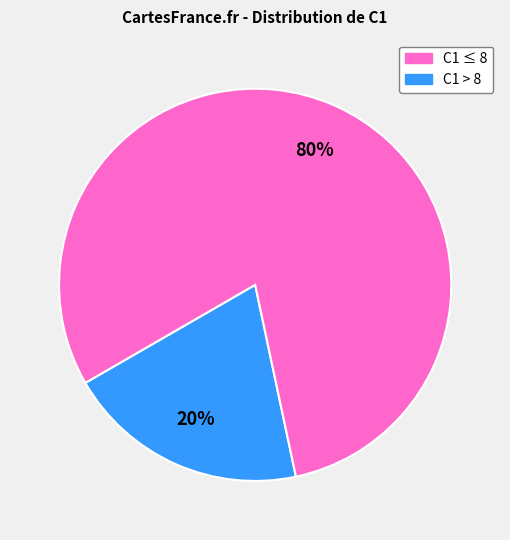

Does any single category account for the majority?

Yes